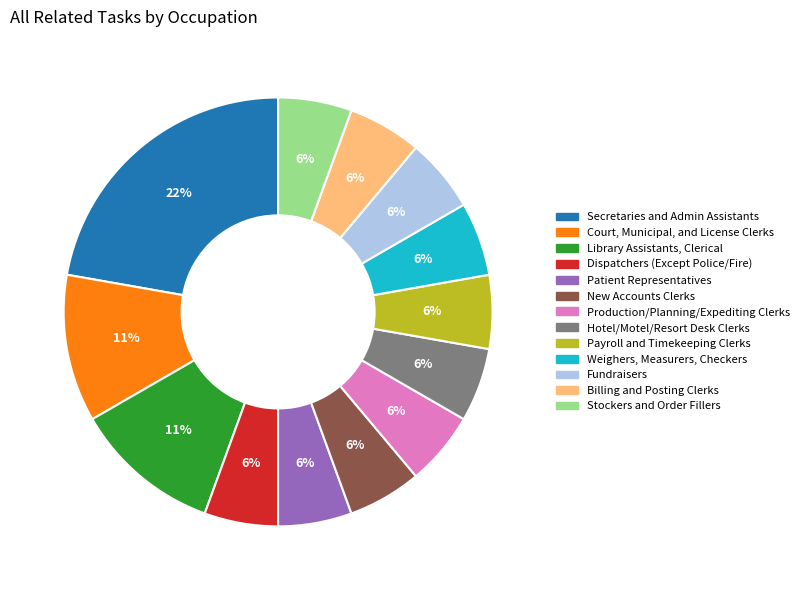

Count the number of slices in the pie.

13